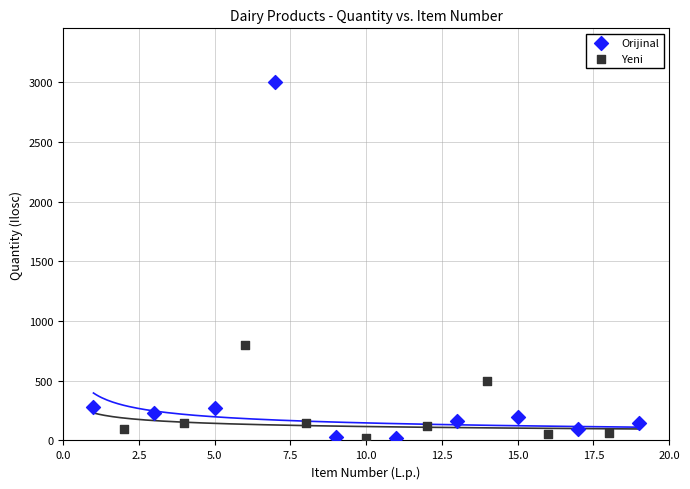

Which series reaches the maximum Y coordinate?

Orijinal